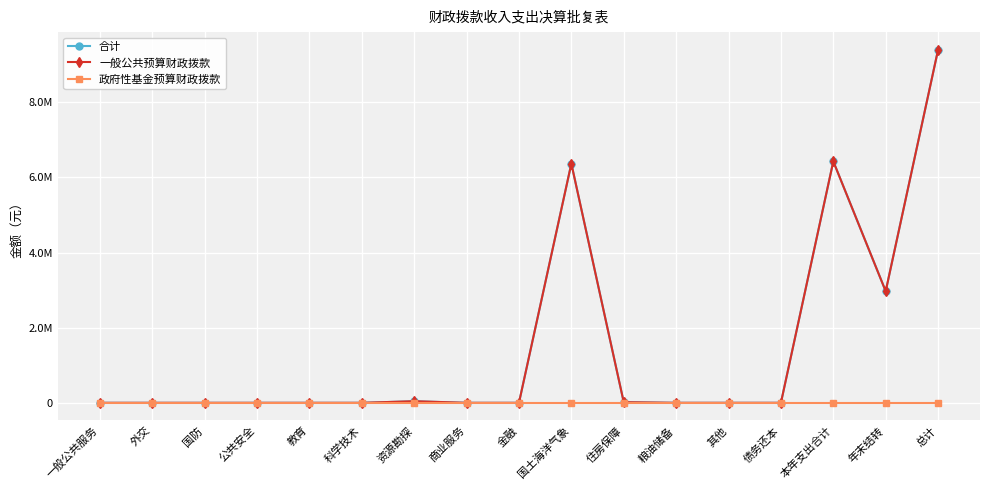

True or false: 合计 has more than 1 points higher than both neighbors.

True